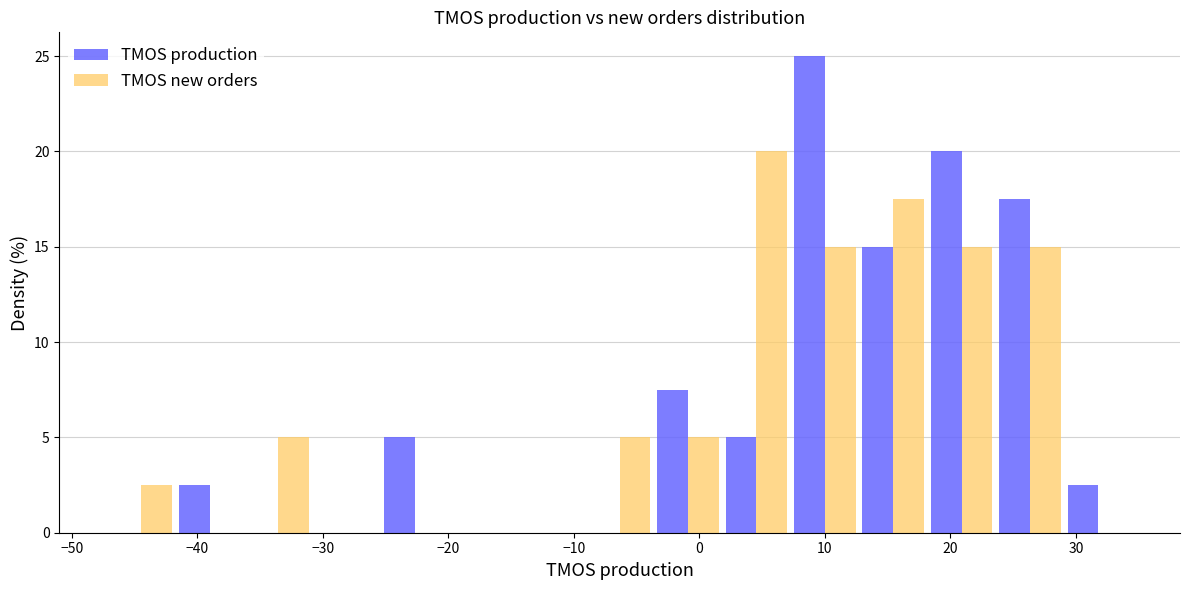

What is the height of the TMOS new orders bar covering 7 to 13 on the x-axis? Neither the bar edges nor the heights are printed on the chart, so give them approximately, as read against the axes.

15.0